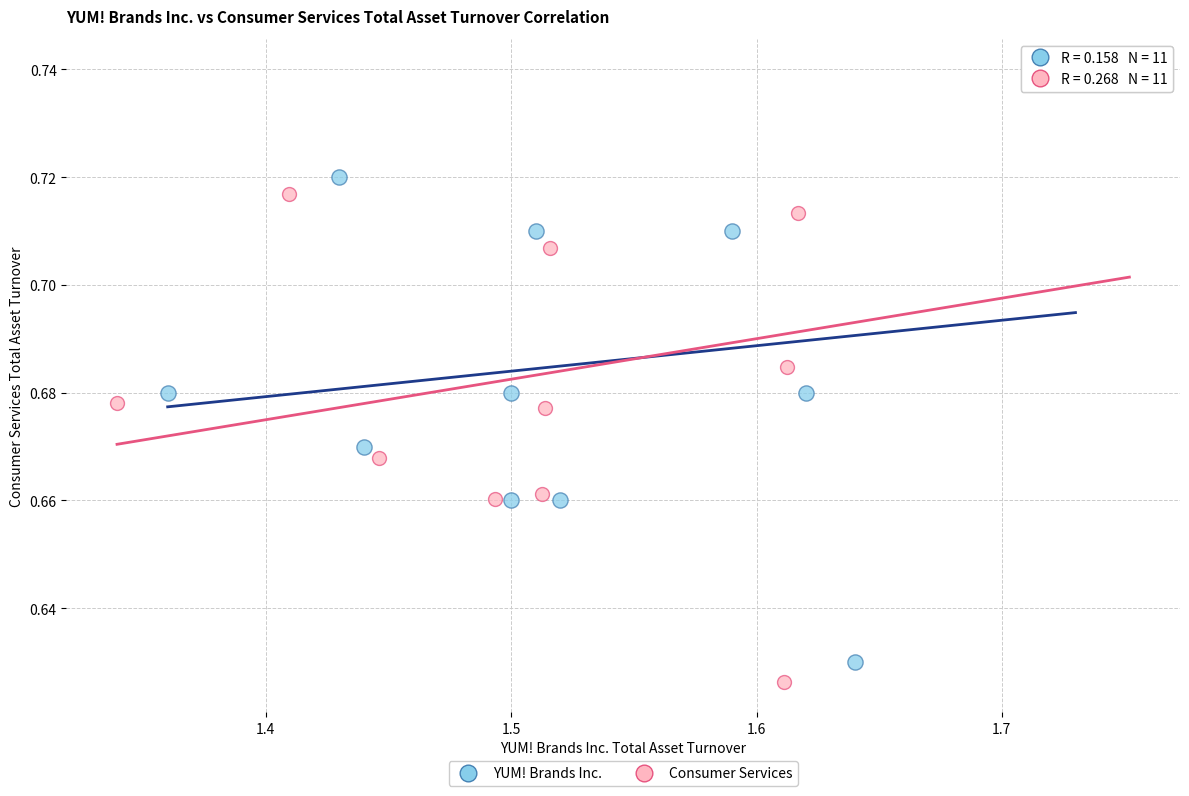

Which series has the largest Y range (max minus min)?

Consumer Services